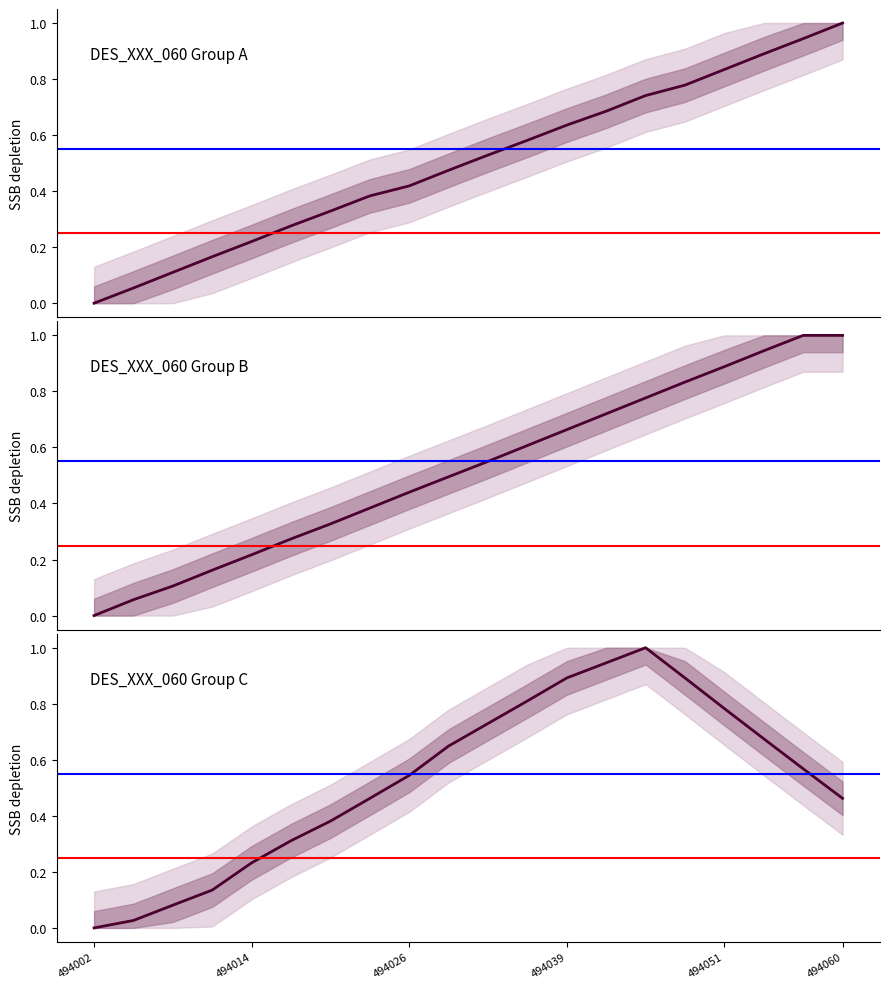

At how many categories does at least one series exceed 0?

19